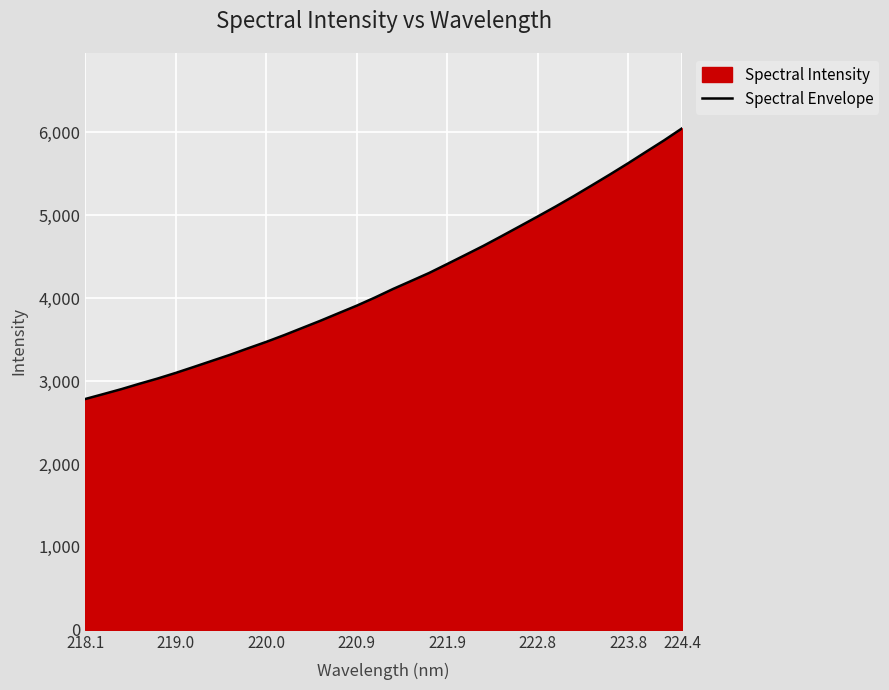

What is the value of the 23rd point from the left?

4631.1